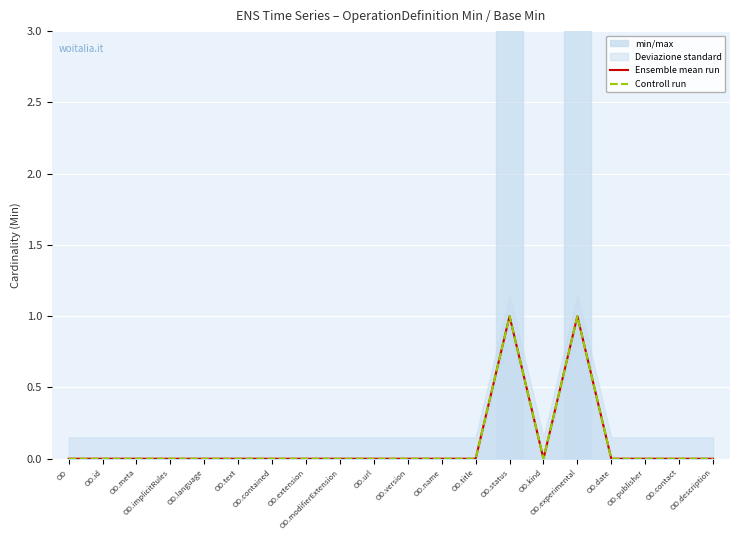

How many interior local valleys does the Controll run series have?

1